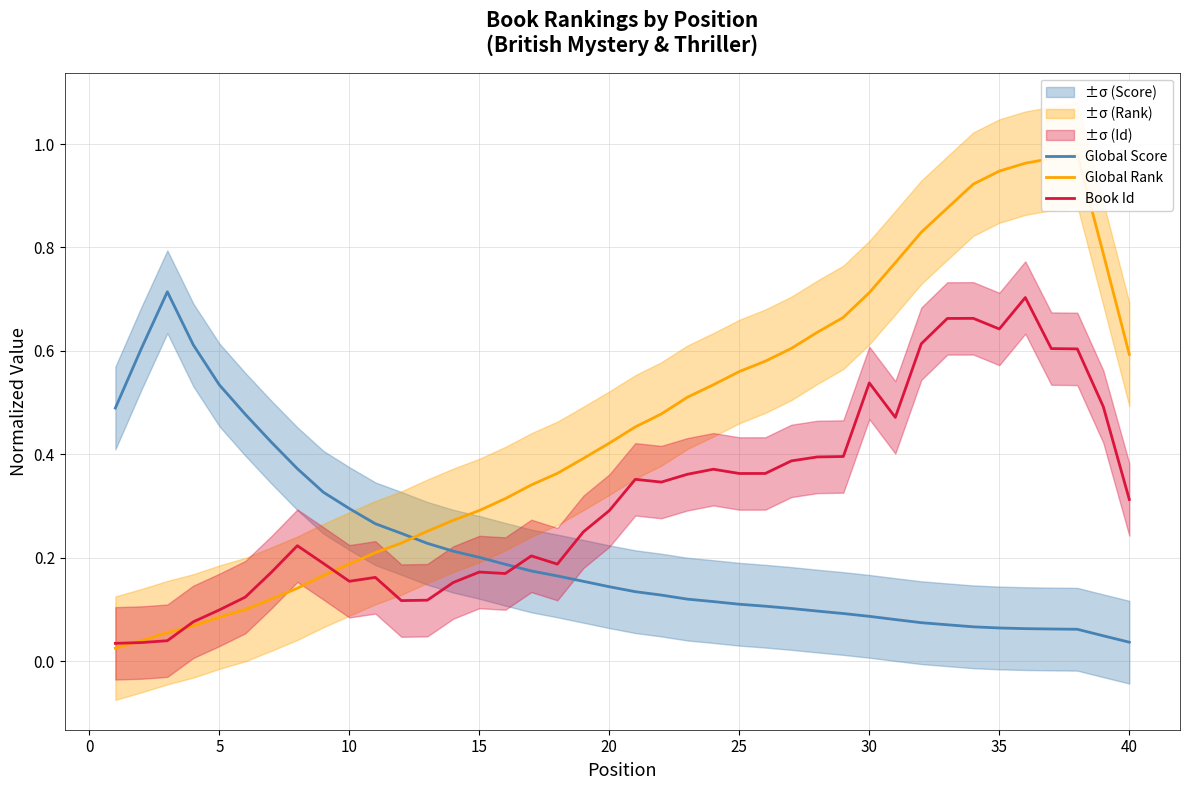

The value of Book Id at 20 is 0.5. True or false?

False